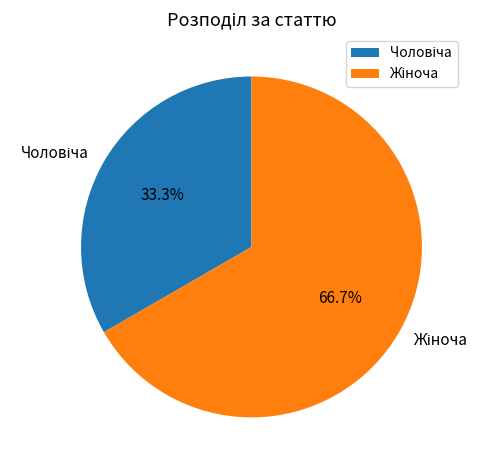

How many slices are in this pie chart?

2